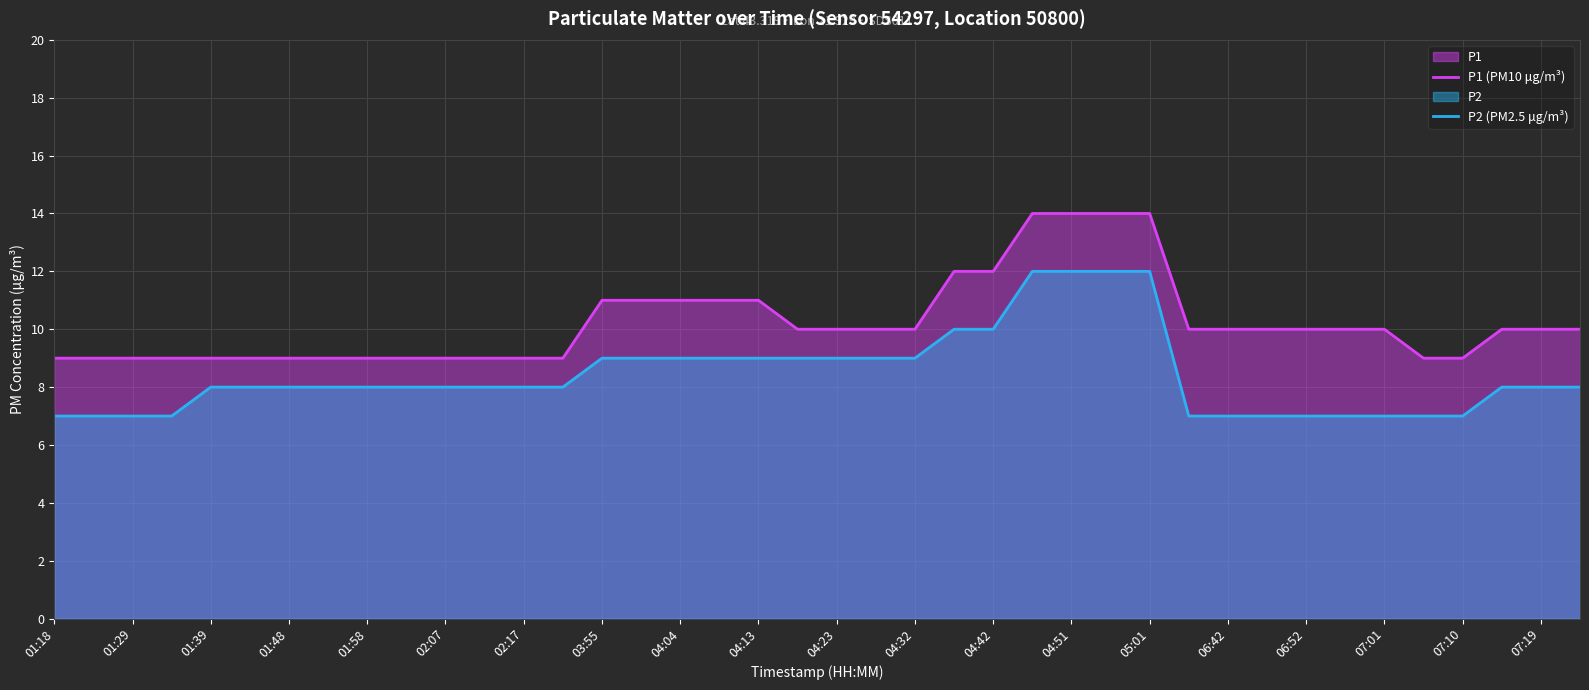

True or false: P1 (PM10 μg/m³) has a value of 5 at 02:07.

False